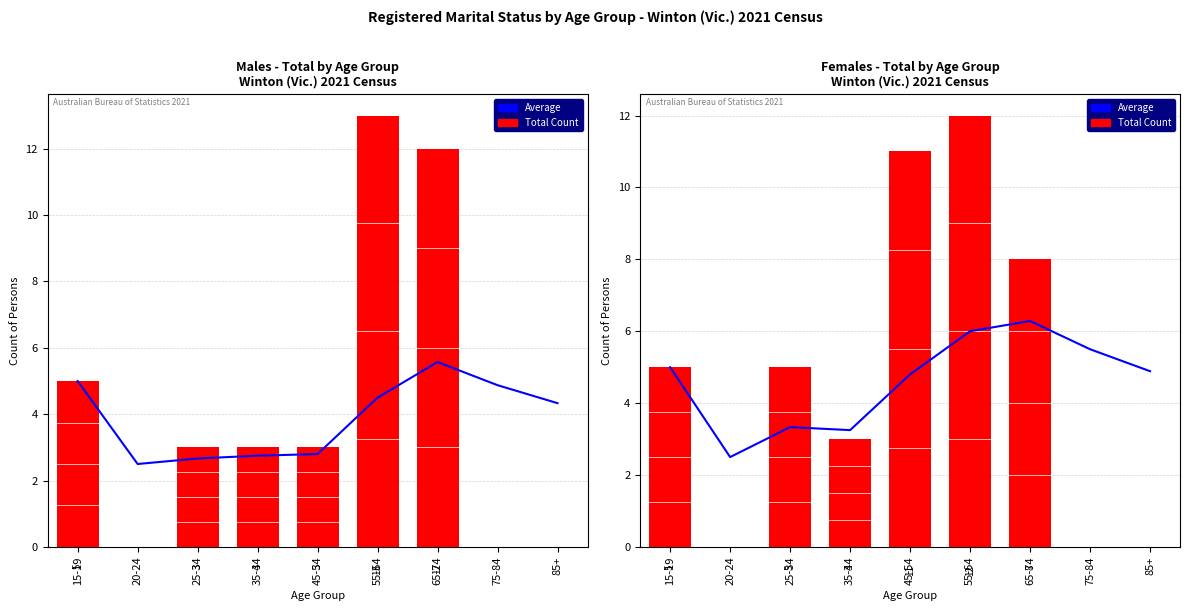

At which category is the sum across all series the highest?

55-64